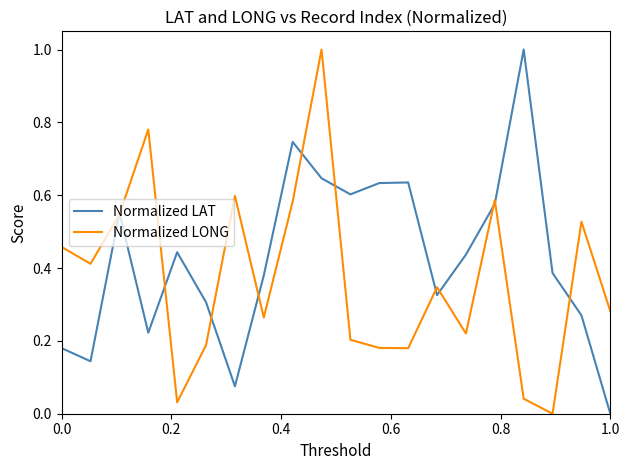

What is the highest value of the Normalized LONG series?

1.0